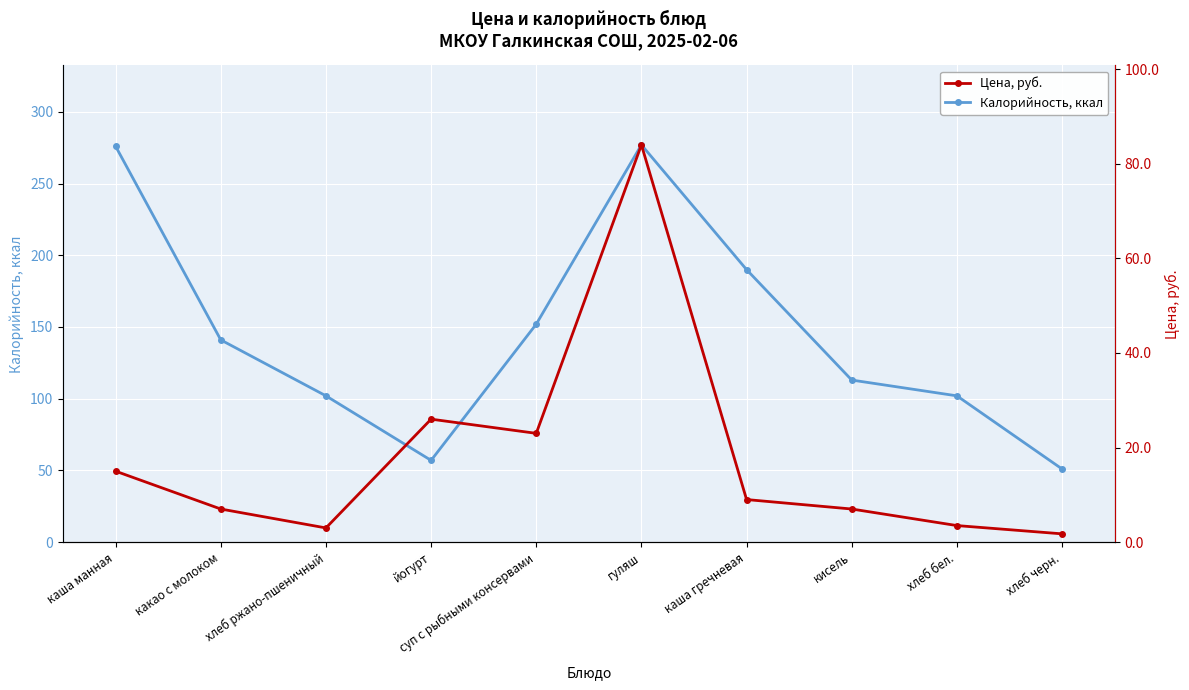

True or false: Калорийность, ккал has a value of 48.4 at какао с молоком.

False